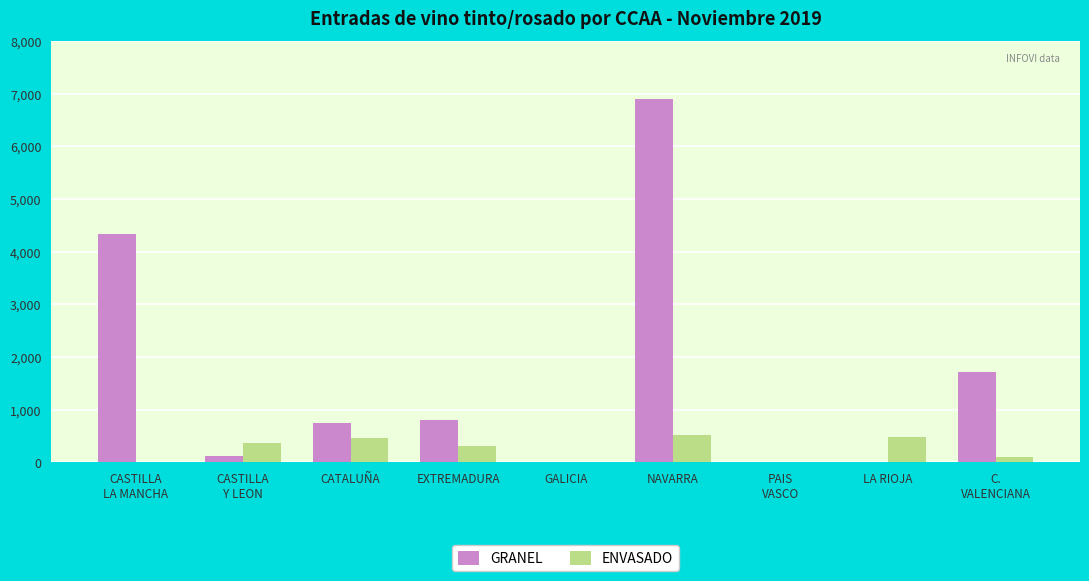

How many distinct data groups are displayed?

2